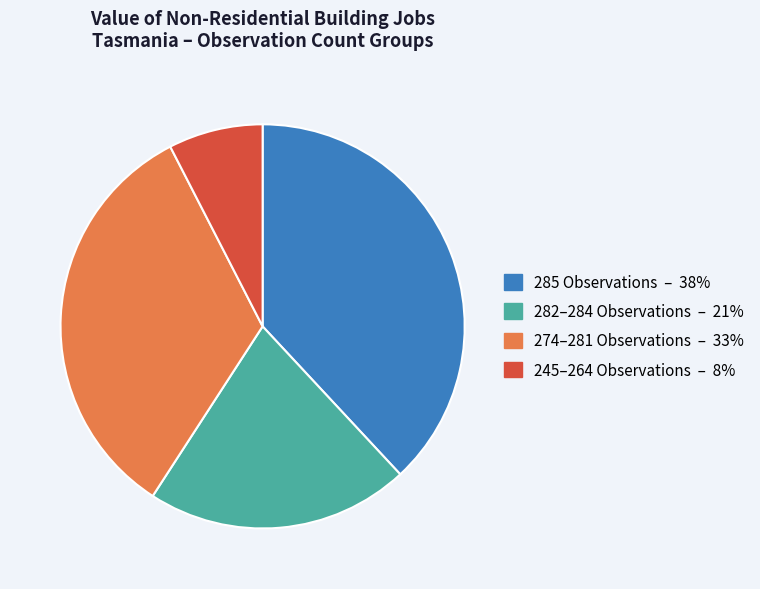

Is there any slice that represents more than half of the pie?

No